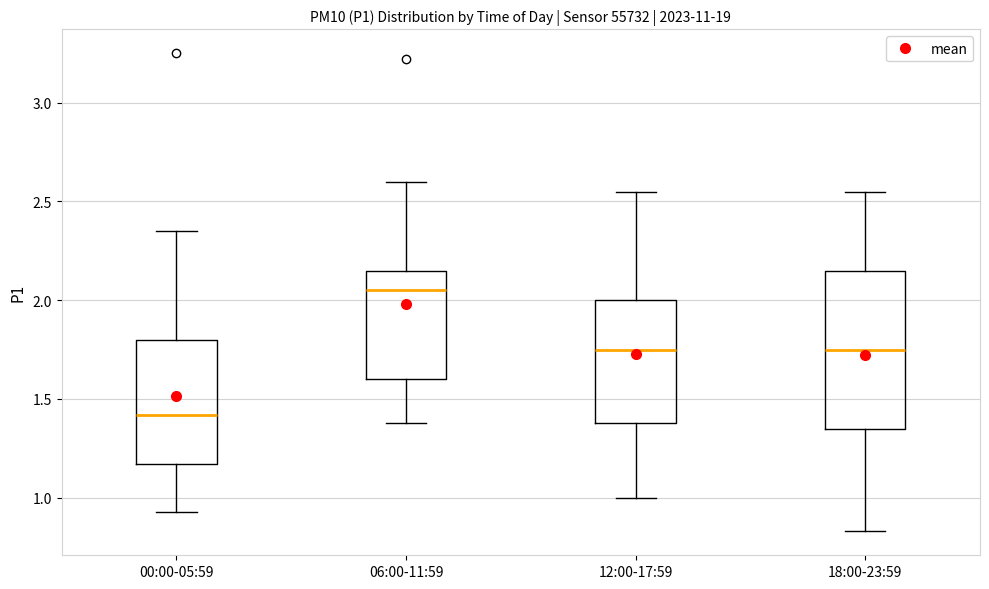

Reading left to right, transcribe this box plot: for each box, give where its median line is, the range the box spans, and where its two whiskers end, as read against the y-axis. The values are not printed on the chart, so give them approximately, as read against the axis.

00:00-05:59: median 1.40, box 1.15 to 1.80, whiskers 0.95 to 2.35
06:00-11:59: median 2.05, box 1.60 to 2.15, whiskers 1.40 to 2.60
12:00-17:59: median 1.75, box 1.40 to 2.00, whiskers 1.00 to 2.55
18:00-23:59: median 1.75, box 1.35 to 2.15, whiskers 0.85 to 2.55